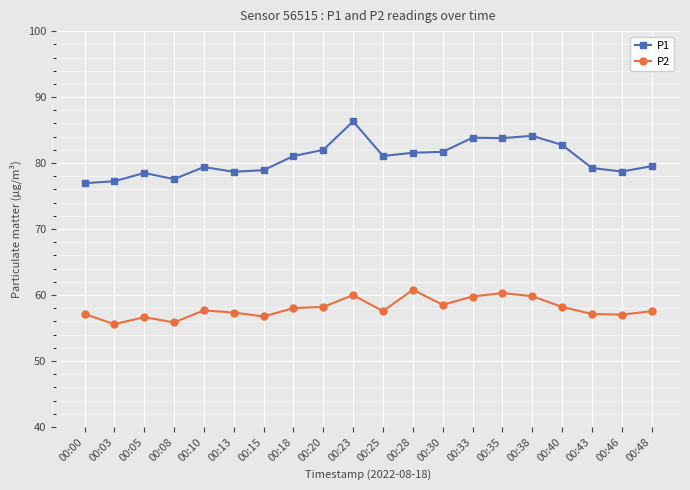

How many lines are shown in the chart?

2